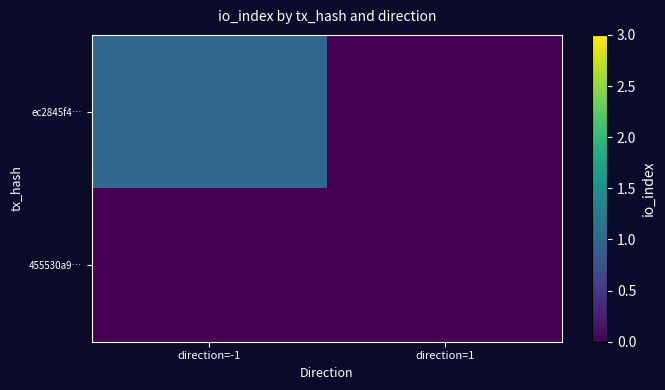

Which label corresponds to the largest value in the chart?

direction=-1